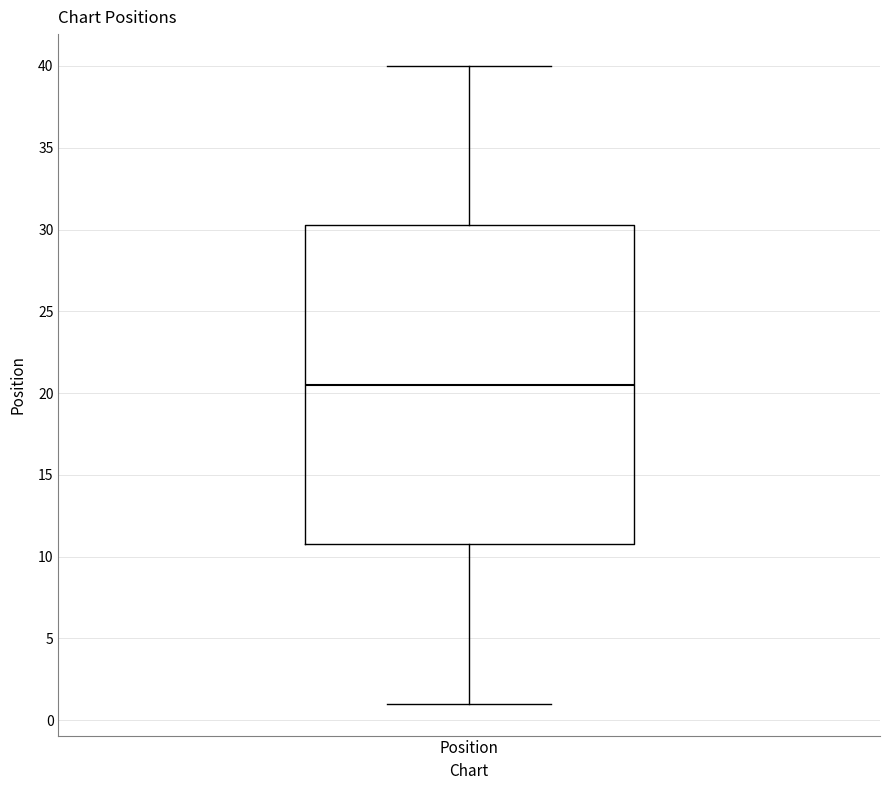

Transcribe this box plot: give where the median line is, the range the box spans, and where the two whiskers end, as read against the y-axis. The values are not printed on the chart, so give them approximately, as read against the axis.

median 20.5, box 11.0 to 30.5, whiskers 1.0 to 40.0